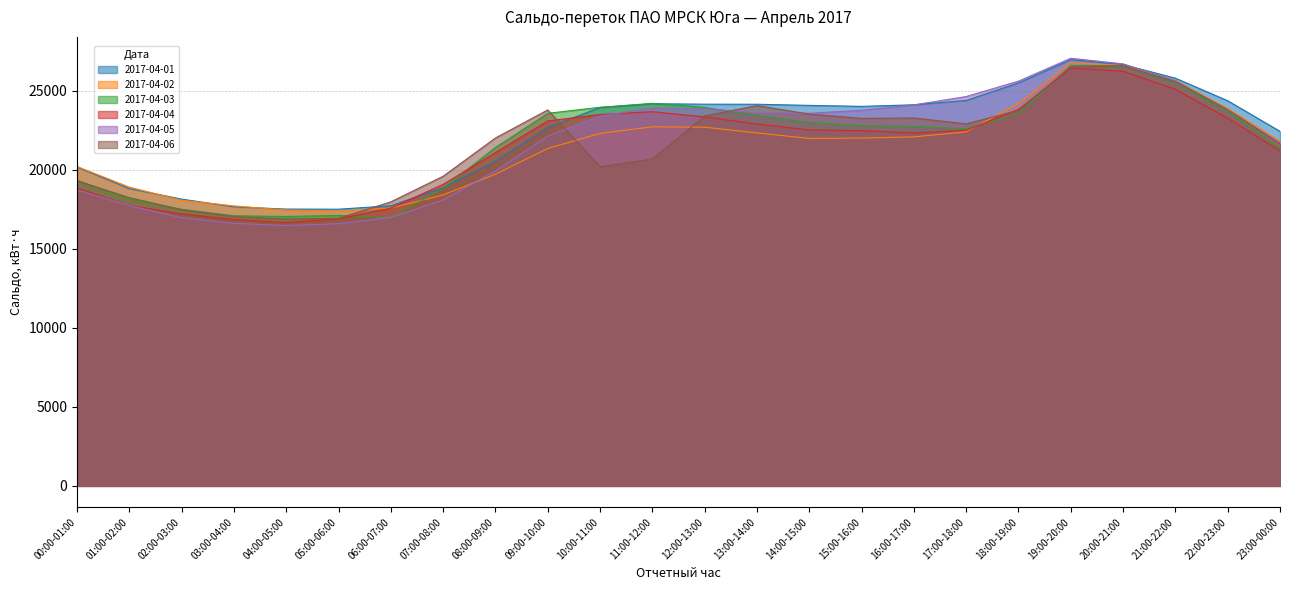

How many lines are shown in the chart?

6